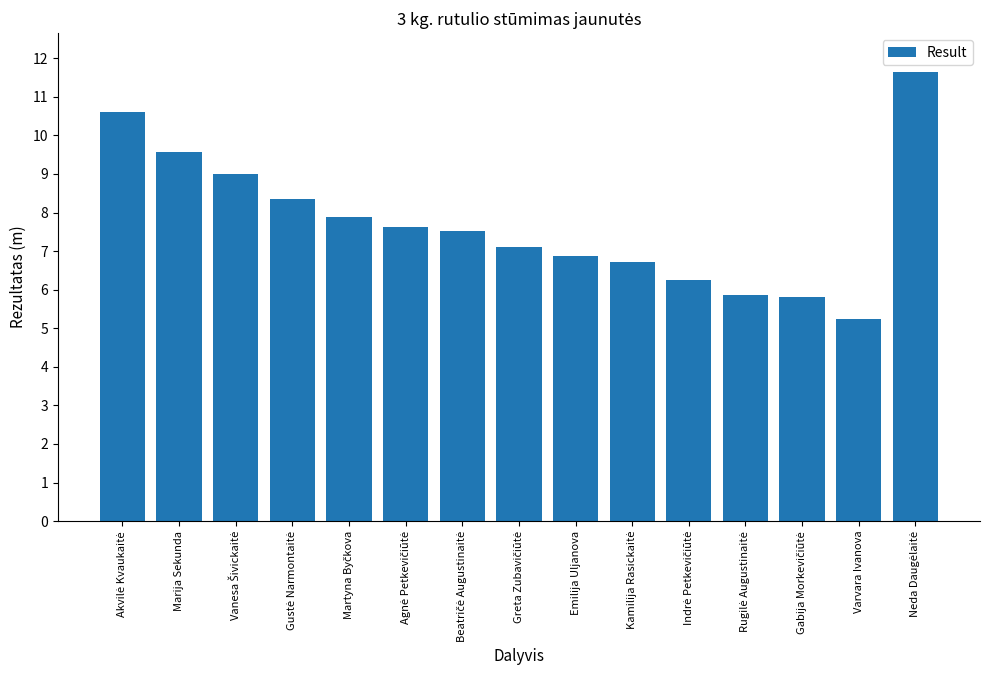

What is the maximum value shown in the chart?

11.7